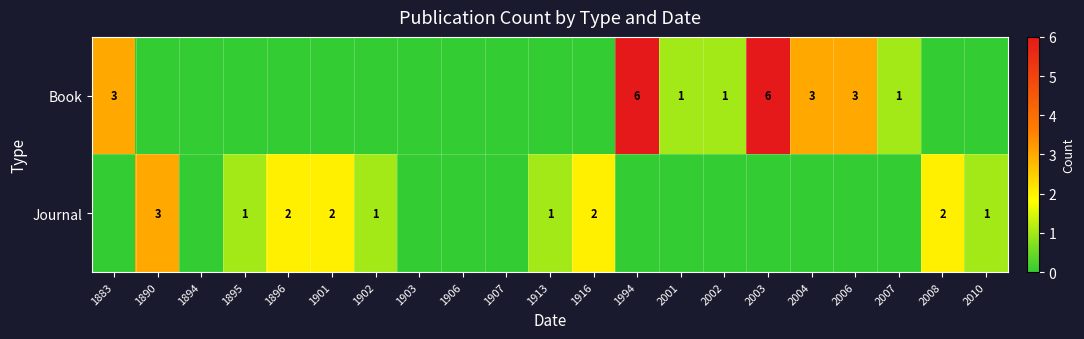

The Journal series shows 3 at 2008. True or false?

False